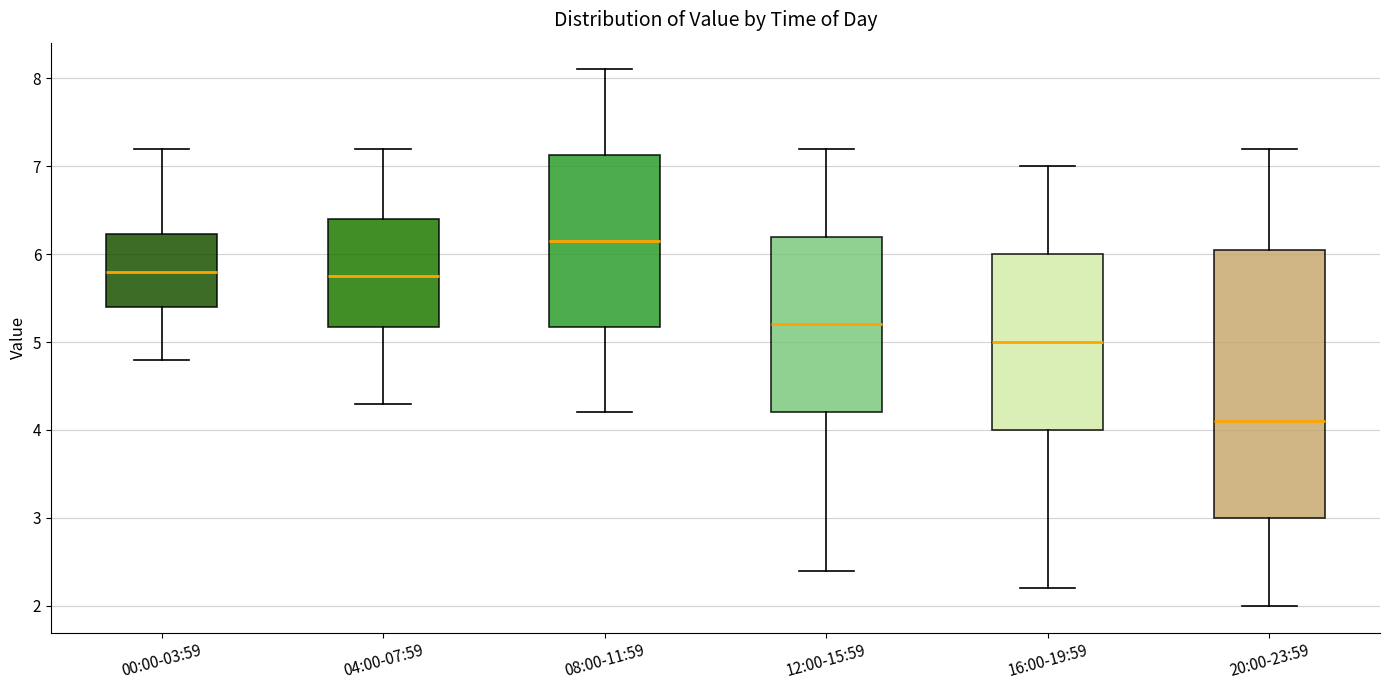

Reading left to right, read every box against the y-axis: the position of its median line, the range the box covers, and the ends of its whiskers. The values are not printed on the chart, so give them approximately, as read against the axis.

00:00-03:59: median 5.8, box 5.4 to 6.2, whiskers 4.8 to 7.2
04:00-07:59: median 5.8, box 5.2 to 6.4, whiskers 4.3 to 7.2
08:00-11:59: median 6.2, box 5.2 to 7.1, whiskers 4.2 to 8.1
12:00-15:59: median 5.2, box 4.2 to 6.2, whiskers 2.4 to 7.2
16:00-19:59: median 5.0, box 4.0 to 6.0, whiskers 2.2 to 7.0
20:00-23:59: median 4.1, box 3.0 to 6.1, whiskers 2.0 to 7.2